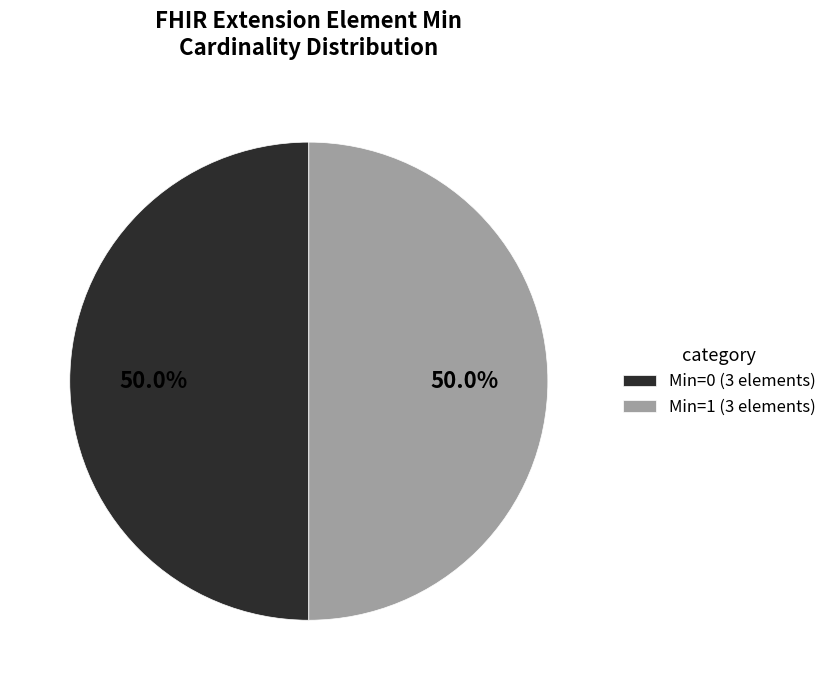

How much of the chart is everything except Min=0 (3 elements)?

50.0%